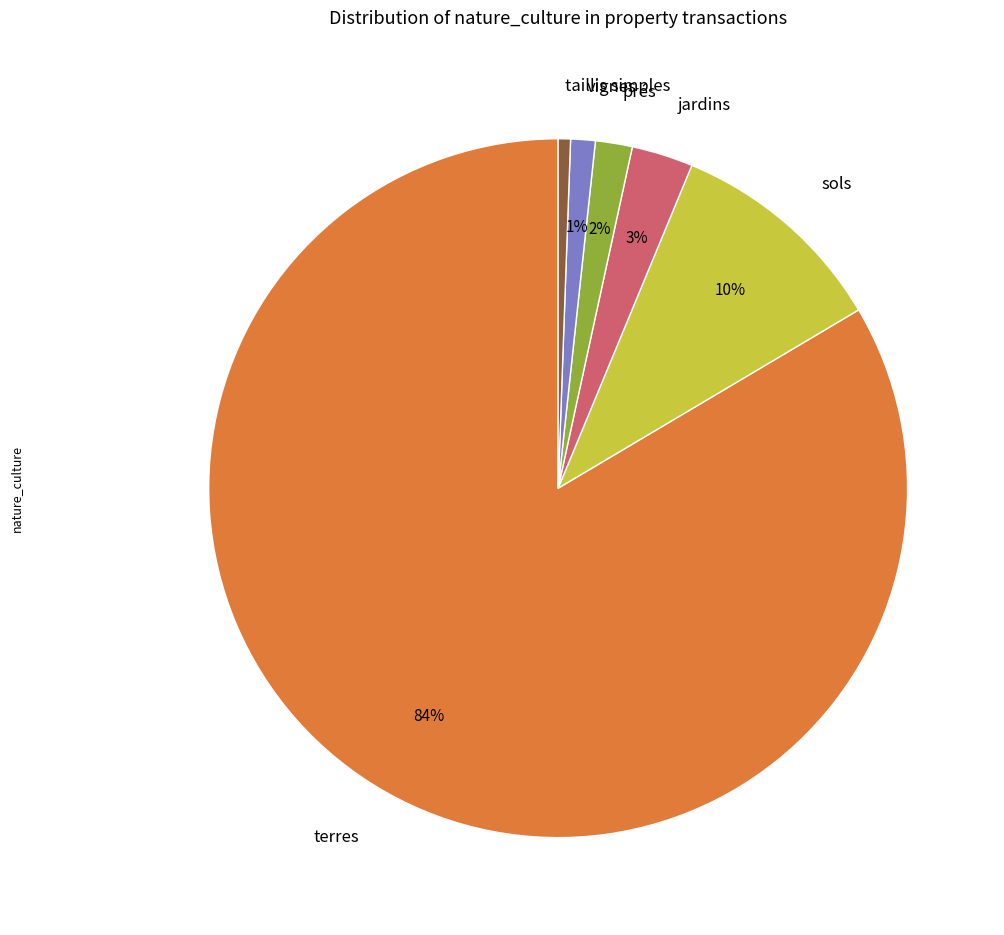

The prés slice represents 14% of the pie. True or false?

False